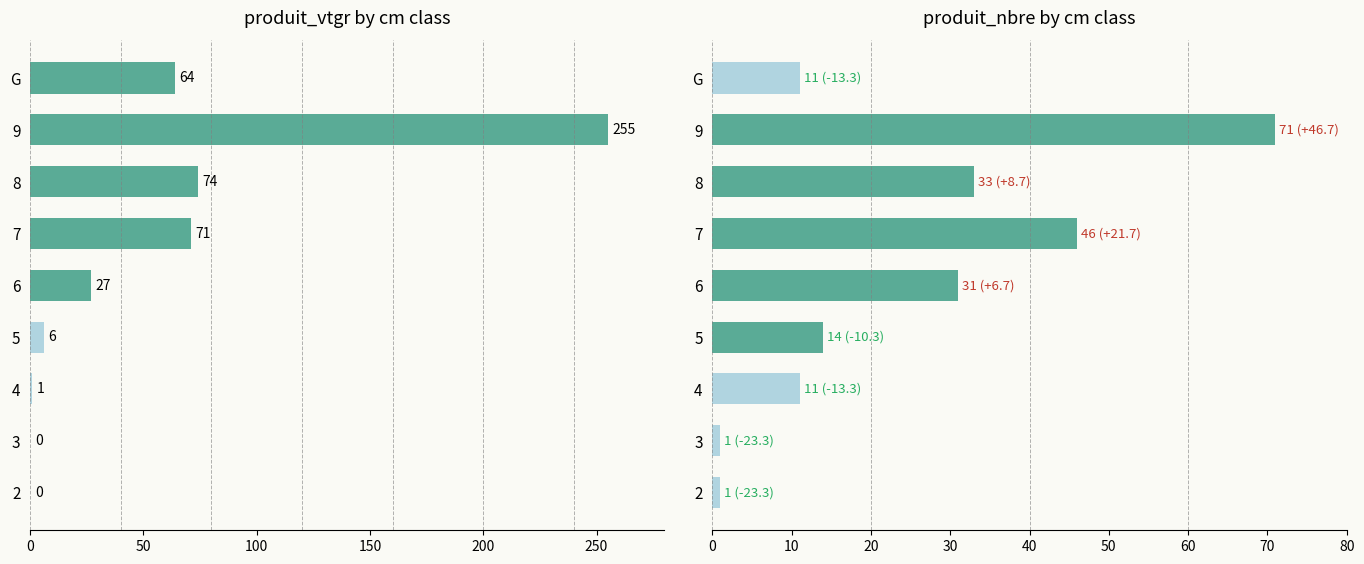

The value of produit_vtgr at G is 28. True or false?

False